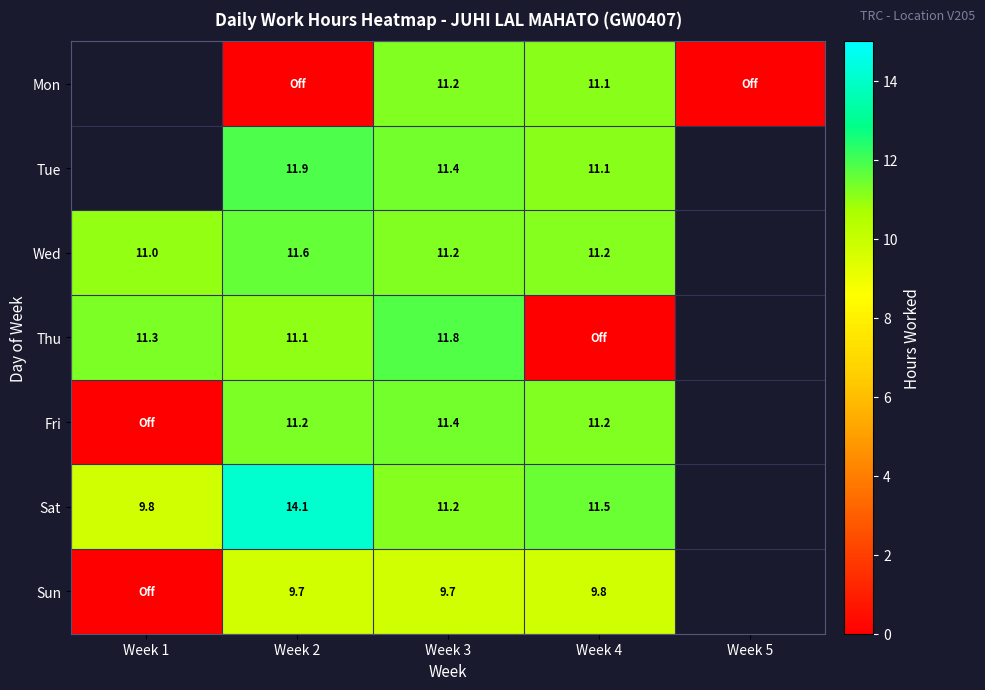

Is it true that Wed equals 11.0 at Week 1?

True